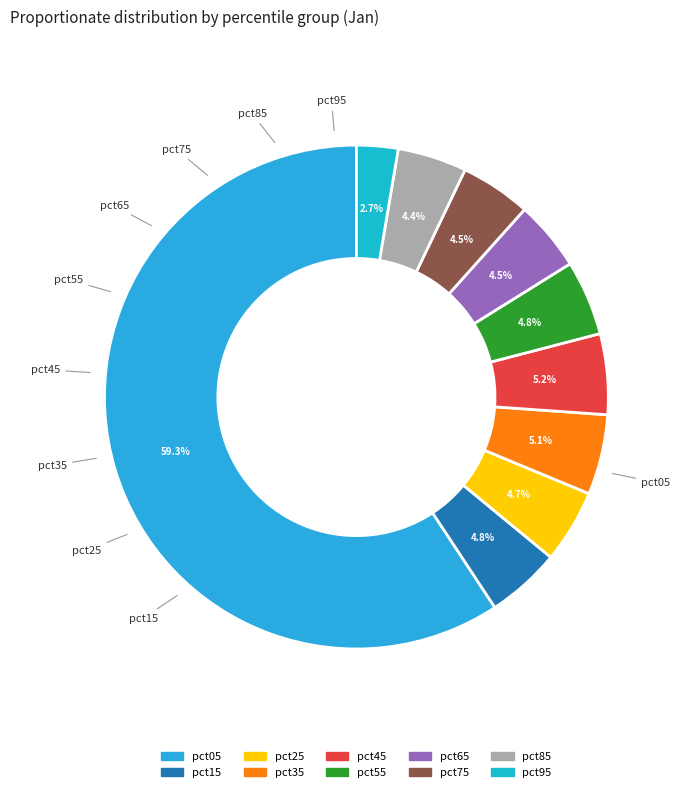

Is there any slice that represents more than half of the pie?

Yes